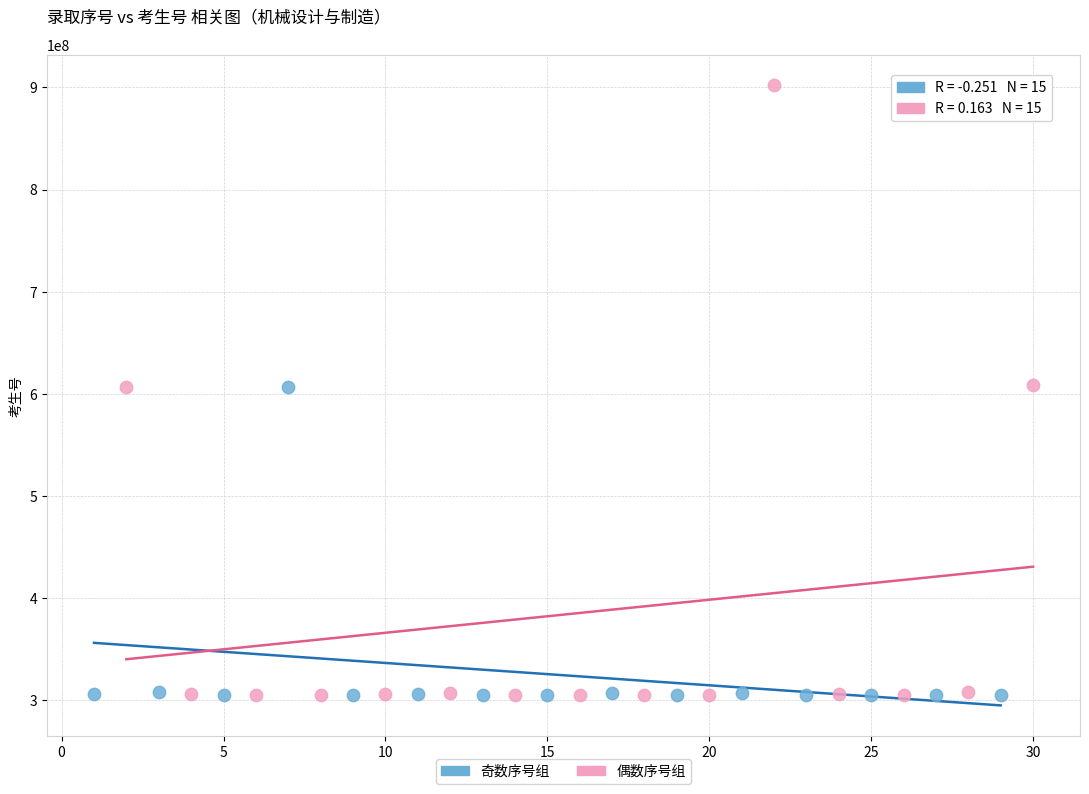

Which series reaches the maximum Y coordinate?

偶数序号组